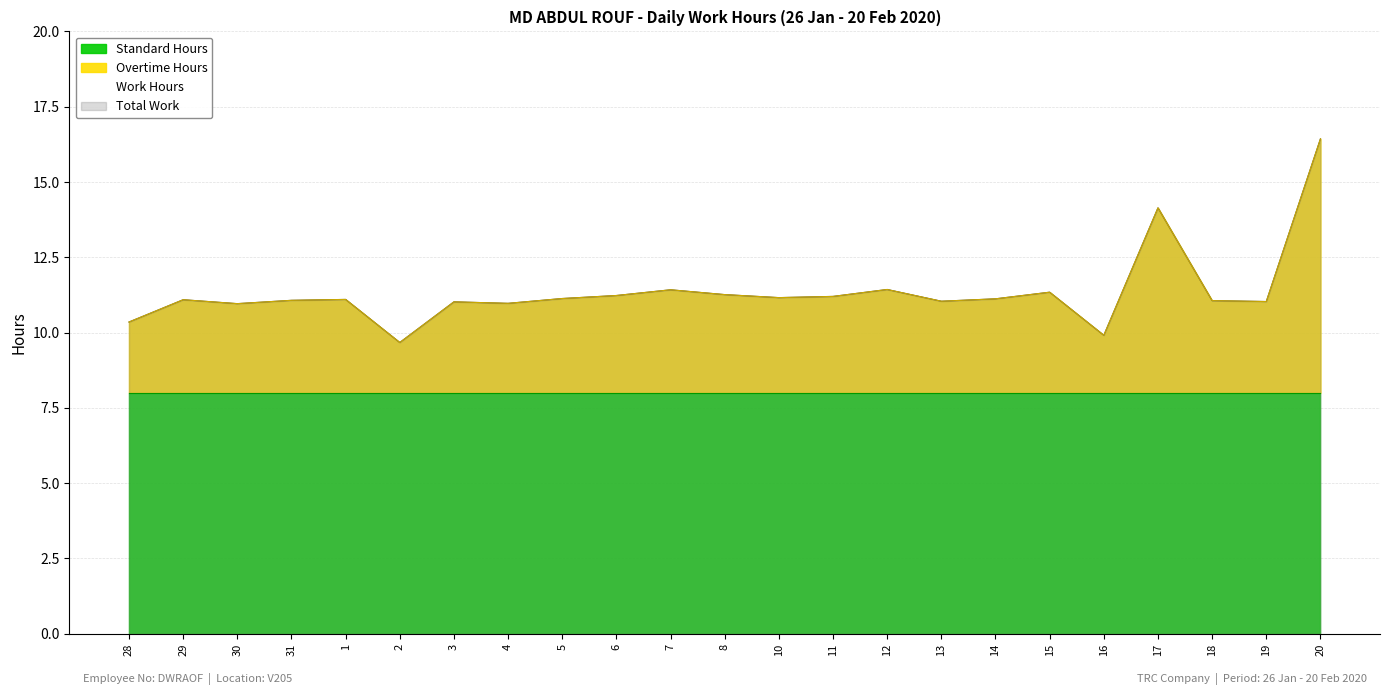

How many interior local peaks does the Overtime Hours series have?

7